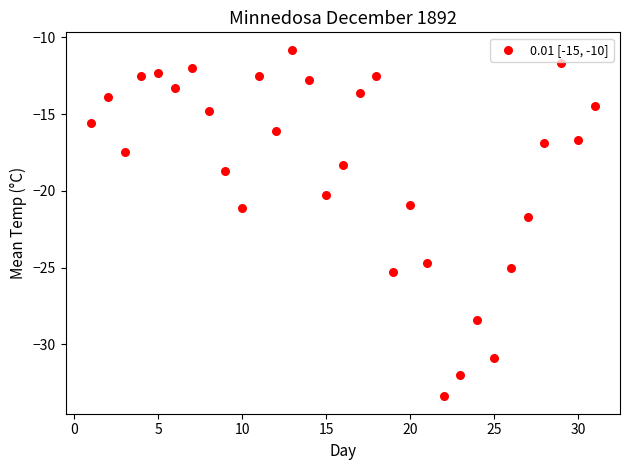

What is the range of X values (max minus min)?

30.0